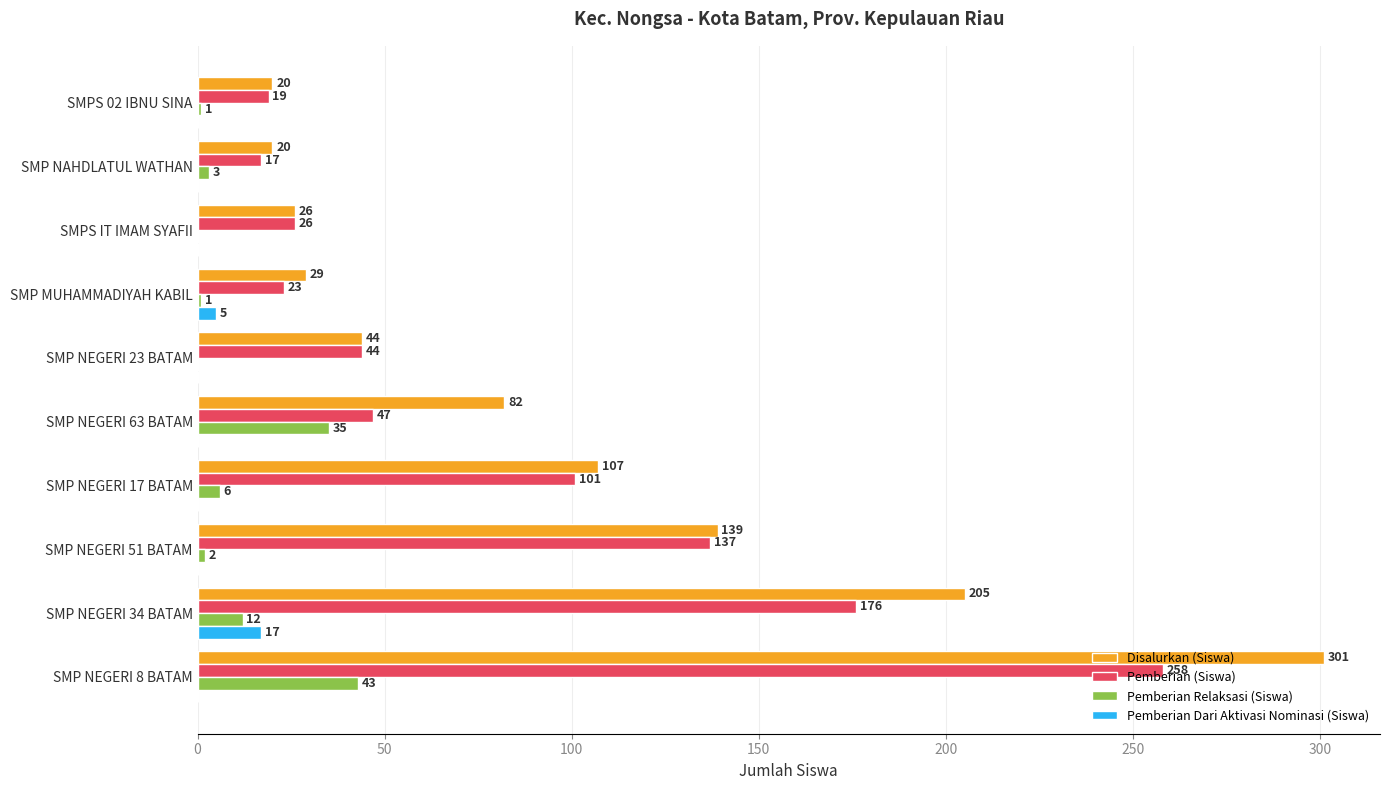

What is the sum of the Pemberian Relaksasi (Siswa) values at SMP NAHDLATUL WATHAN and SMP NEGERI 17 BATAM?

9